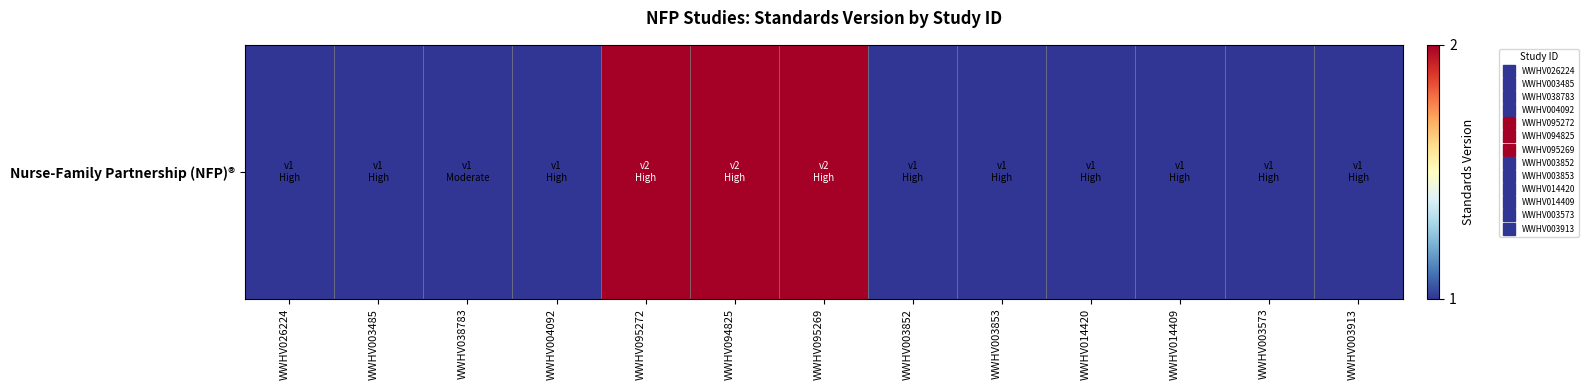

Reading left to right, what are all the values shown in this chart?

WWHV026224=1	WWHV003485=1	WWHV038783=1	WWHV004092=1	WWHV095272=2	WWHV094825=2	WWHV095269=2	WWHV003852=1	WWHV003853=1	WWHV014420=1	WWHV014409=1	WWHV003573=1	WWHV003913=1